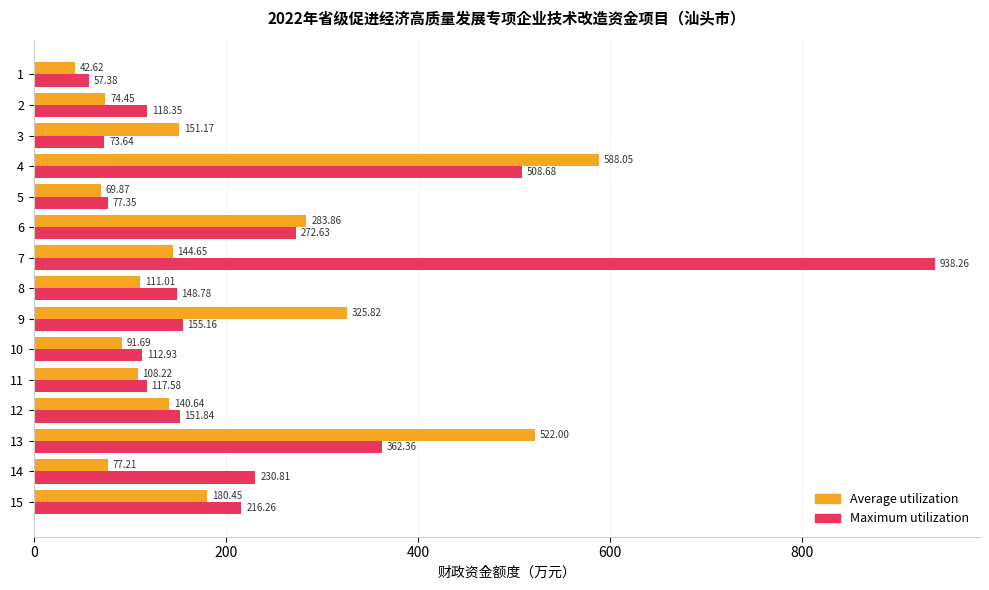

Count the number of categories in the chart.

15